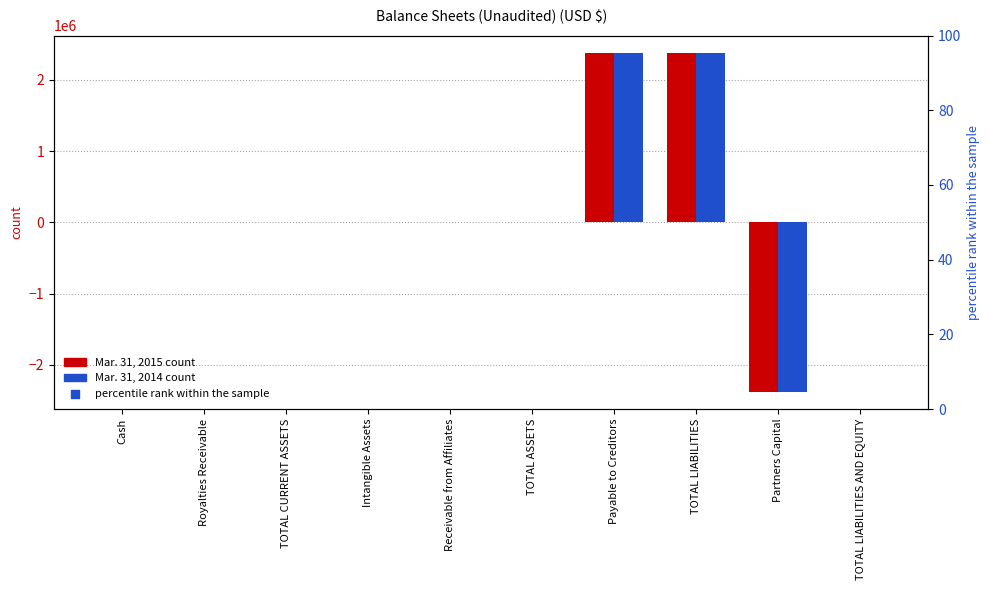

At how many categories does at least one series exceed -833878?

9